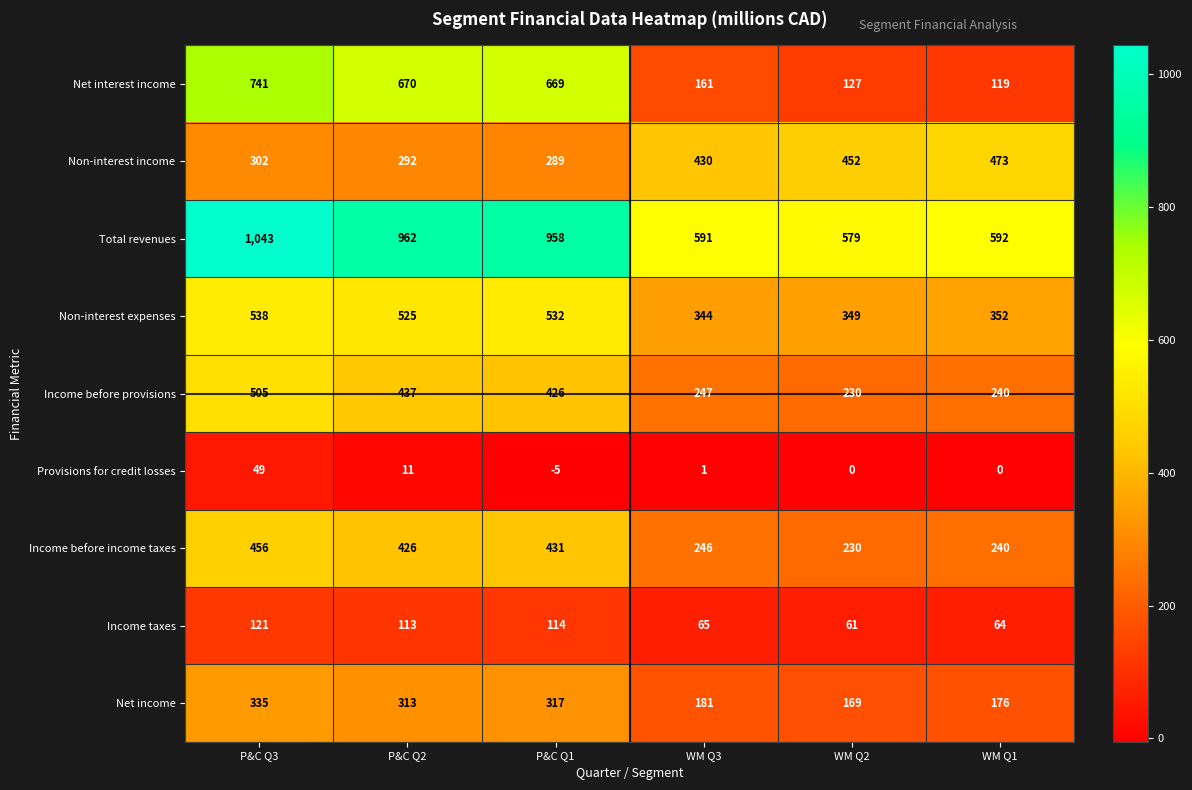

At P&C Q2, list the series in order from largest to smallest.

Total revenues, Net interest income, Non-interest expenses, Income before provisions, Income before income taxes, Net income, Non-interest income, Income taxes, Provisions for credit losses